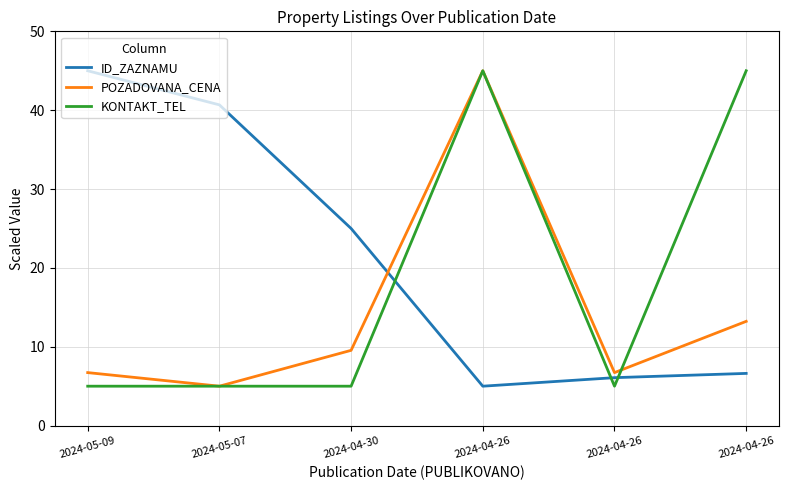

The KONTAKT_TEL series shows 5.0 at 2024-05-09. True or false?

True